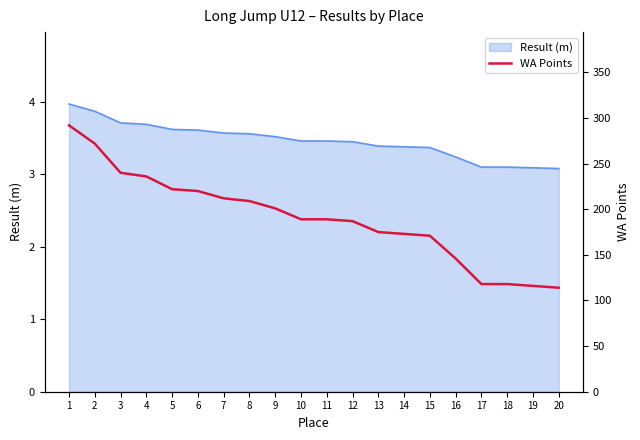

The value at 2 is 272. True or false?

True